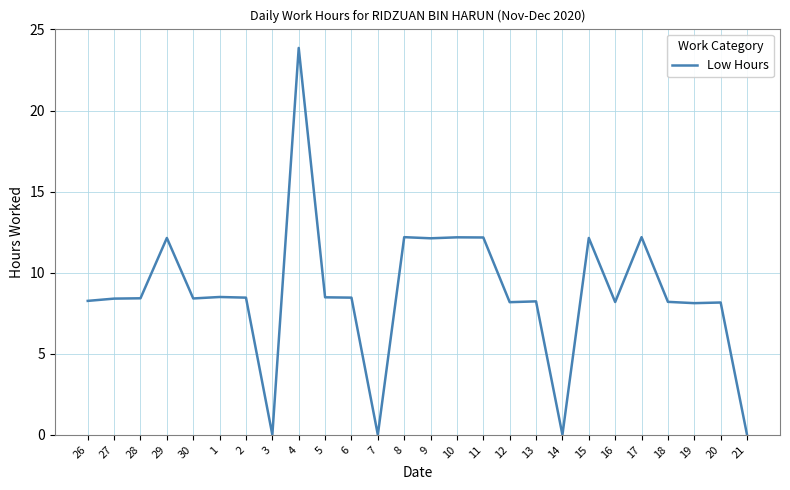

What is the greatest value displayed?

23.9